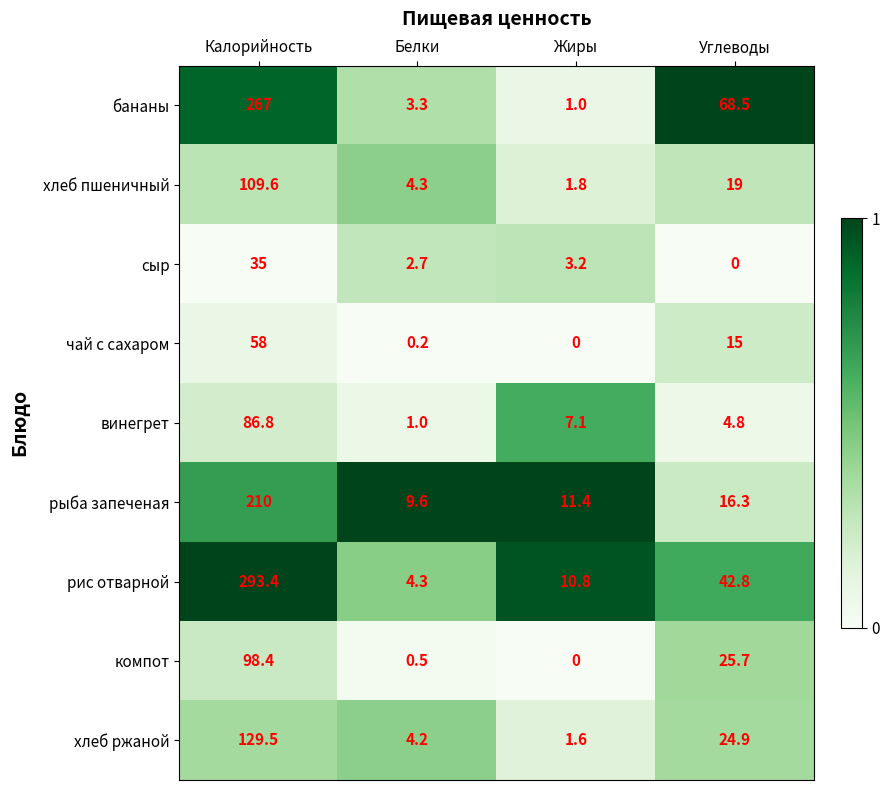

What is the sum of the винегрет values at Белки and Жиры?

8.1